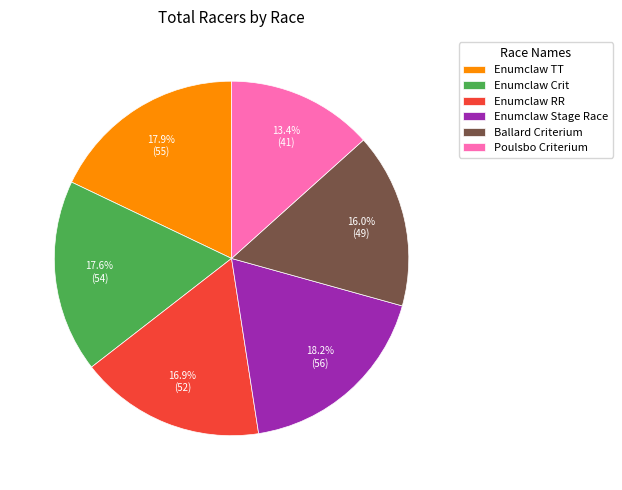

Which slice is the smallest?

Poulsbo Criterium